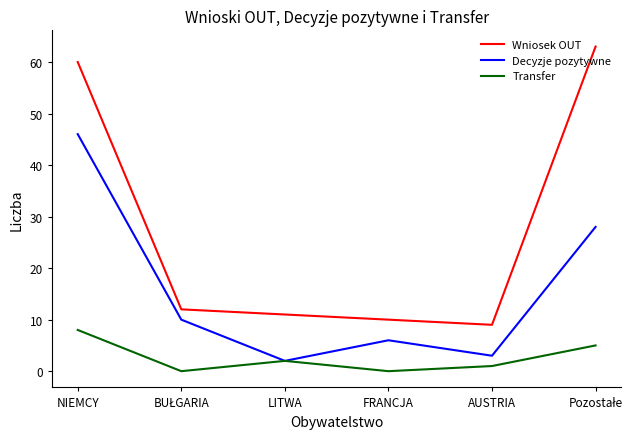

True or false: Wniosek OUT and Decyzje pozytywne cross at least once.

False